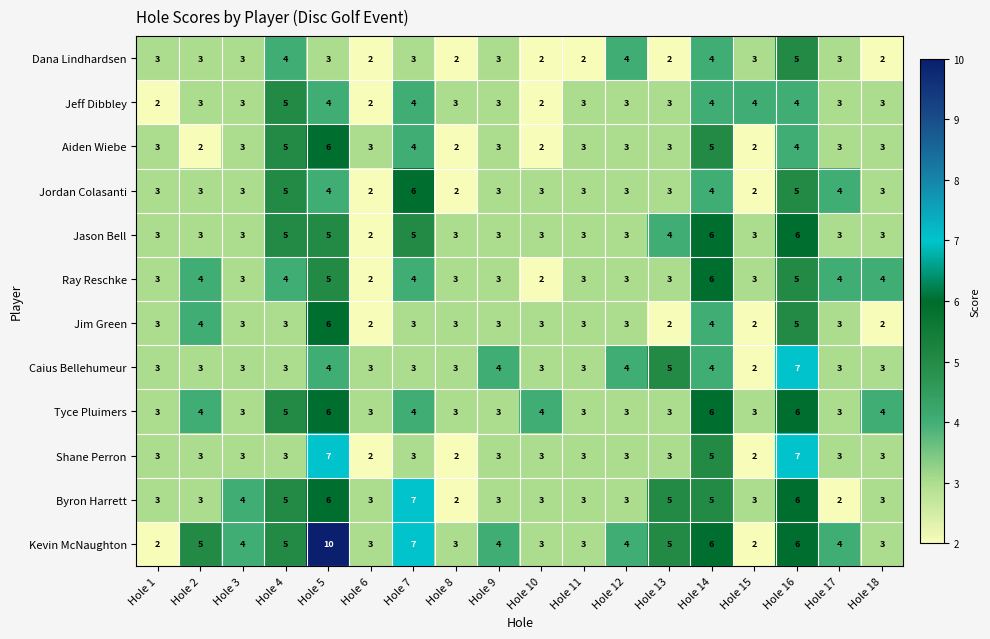

Which label corresponds to the largest value in the chart?

Hole 5